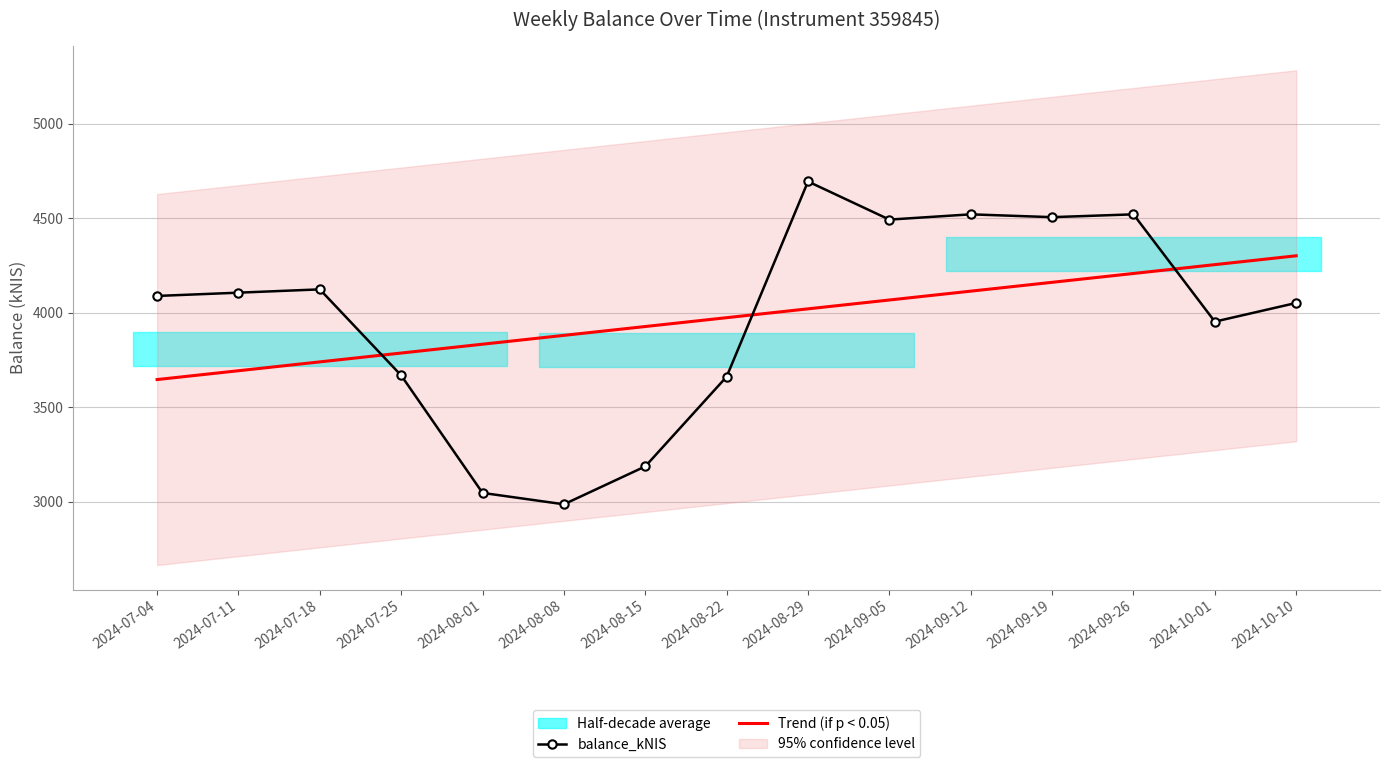

Which label corresponds to the largest value in the chart?

2024-08-29